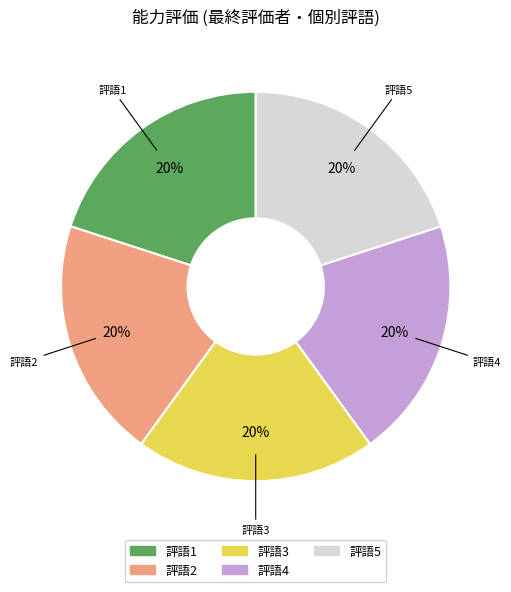

Does any single category account for the majority?

No